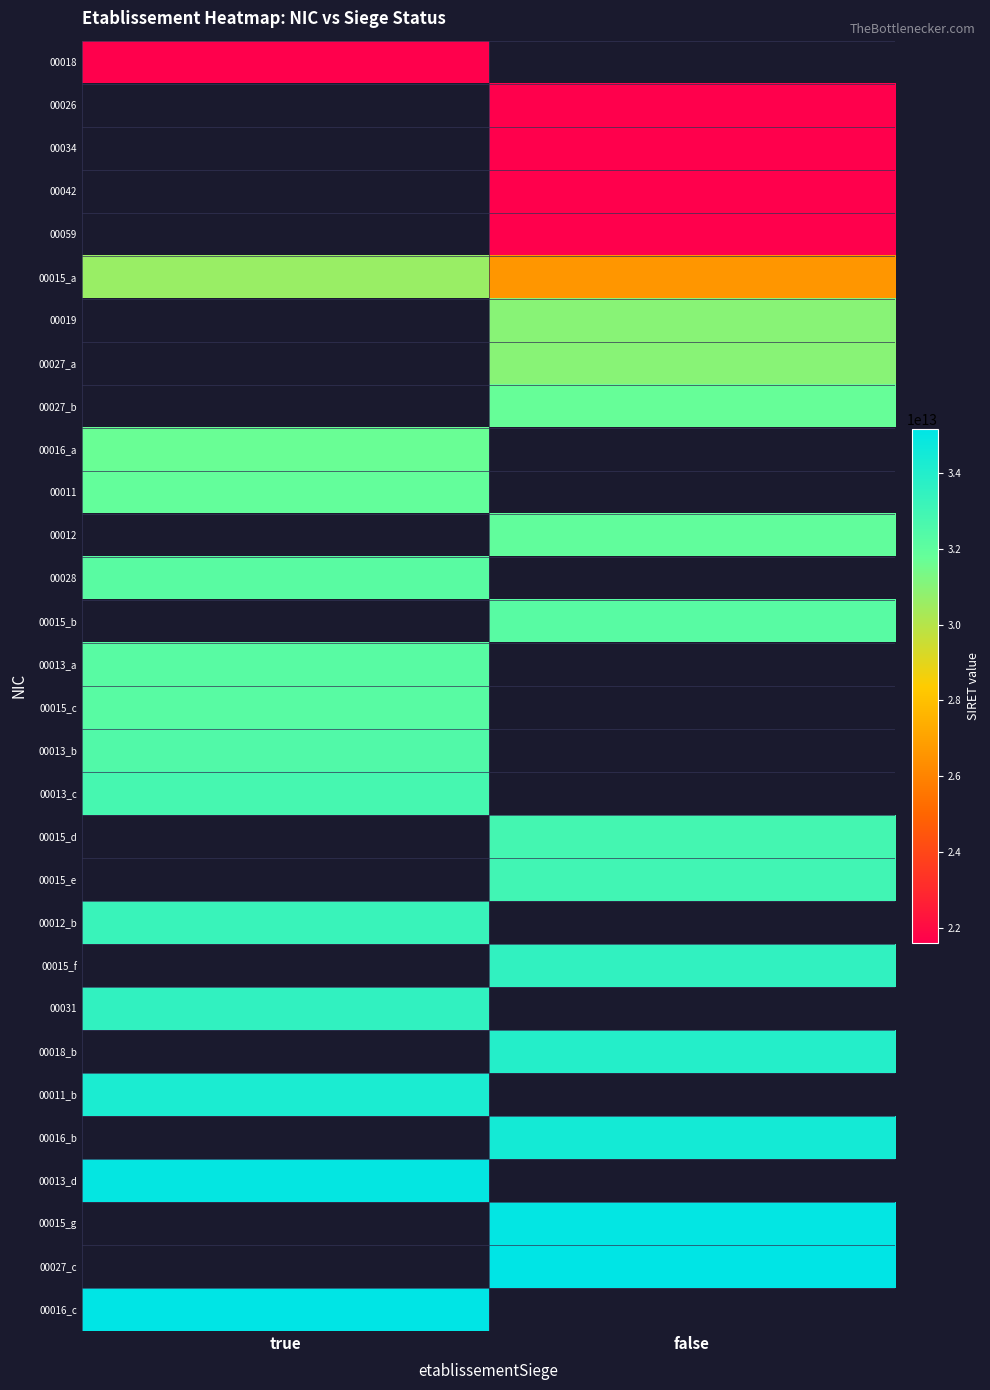

How many distinct data groups are displayed?

30